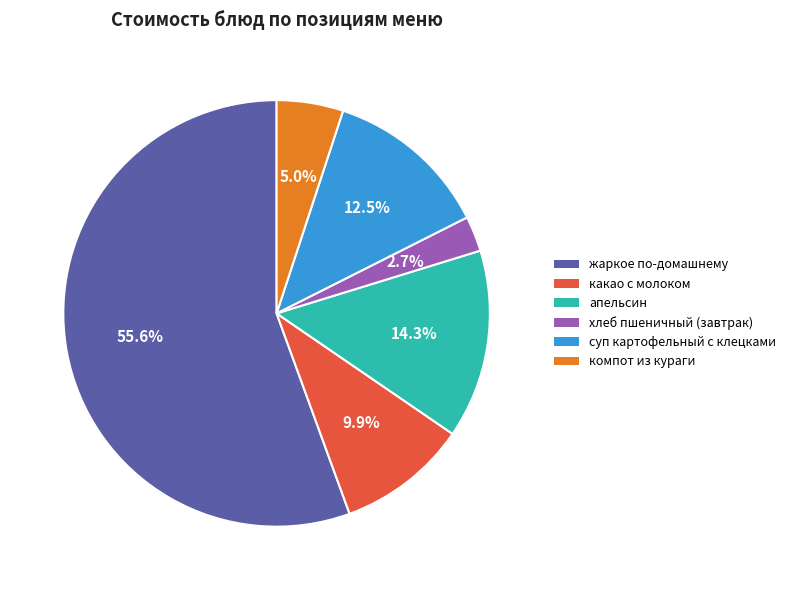

Which category accounts for the majority?

жаркое по-домашнему